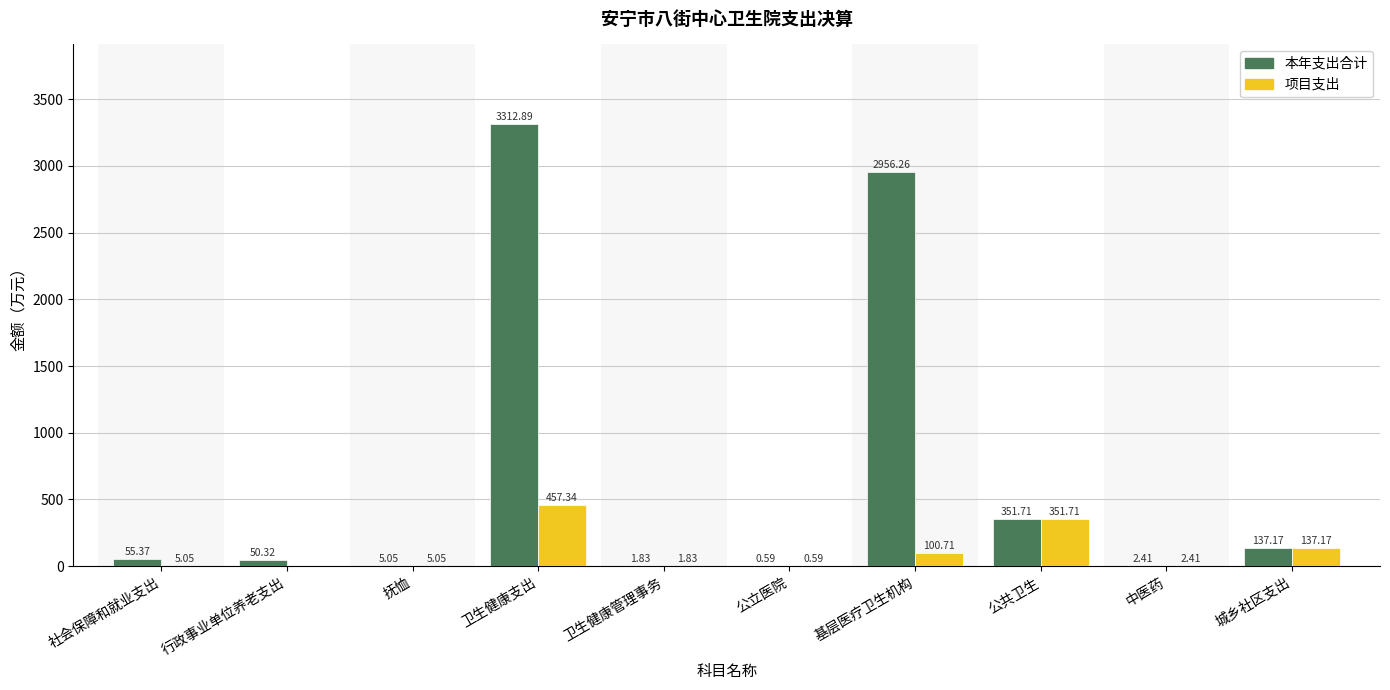

What is the total value across all series at 公立医院?

1.2